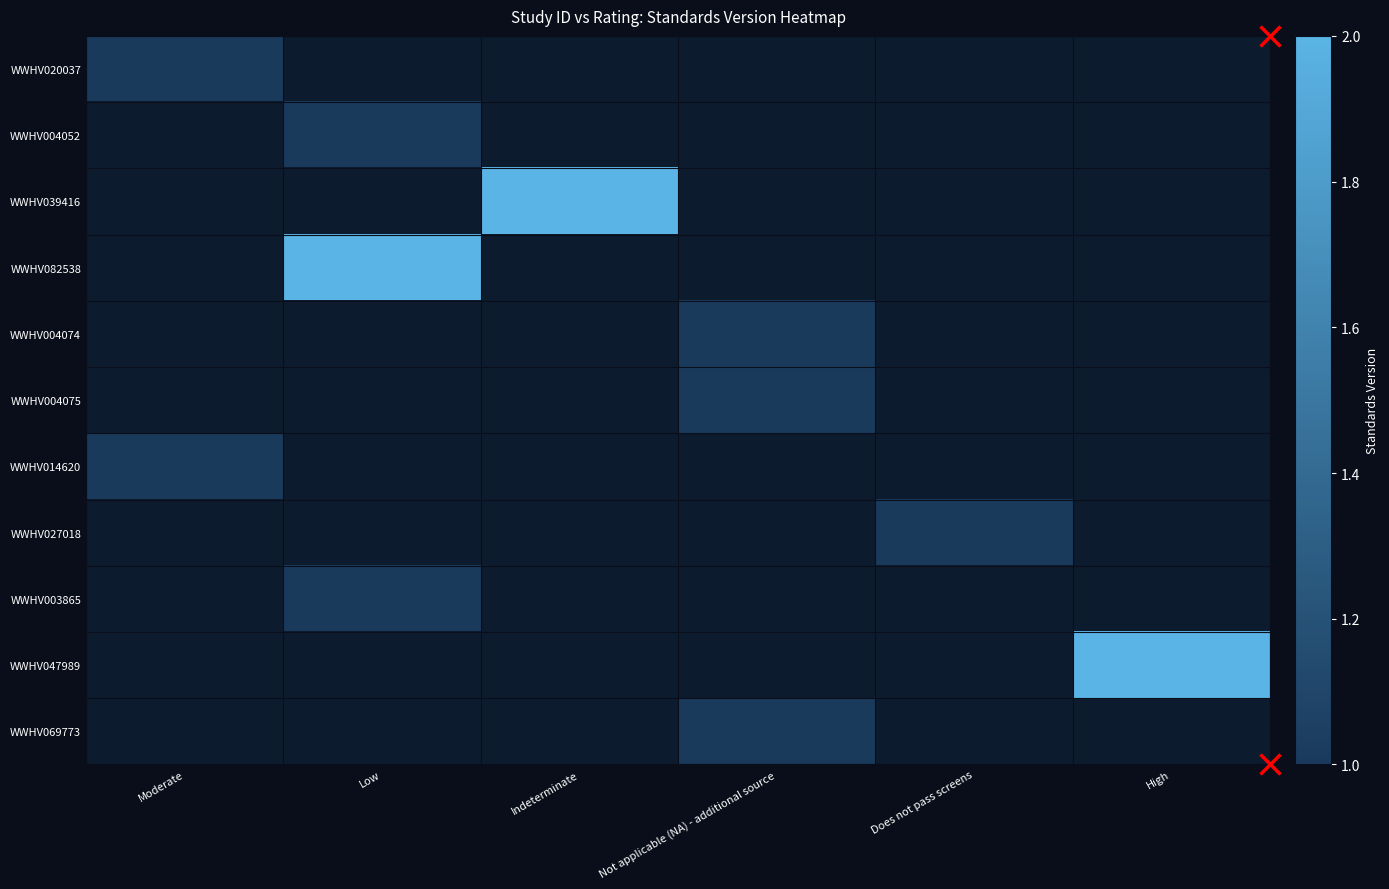

At which label does WWHV069773 reach its minimum?

Moderate